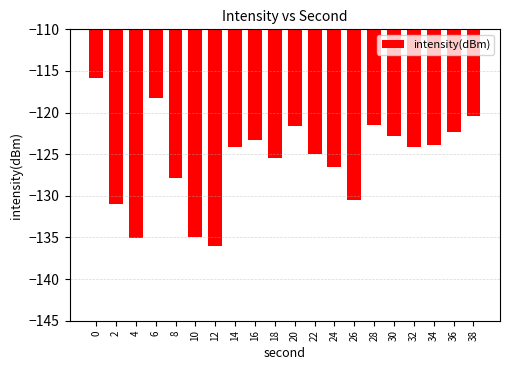

What is the sum of all values?

-2510.6